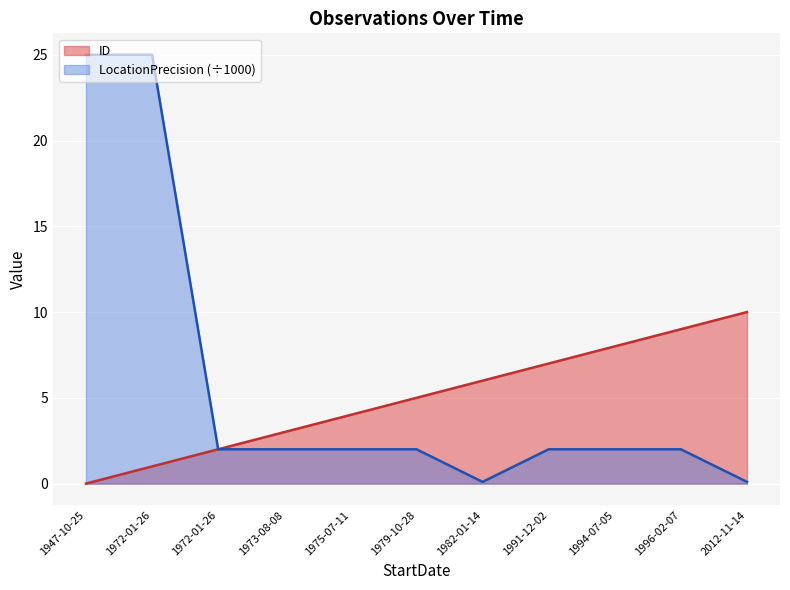

How many data points does each series have?

11